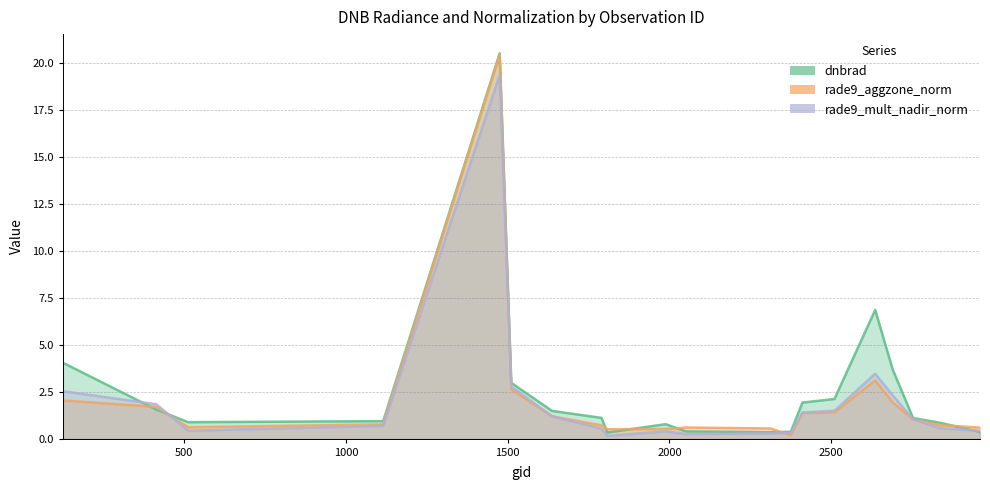

Rank the series at 2051 from lowest to highest value.

rade9_mult_nadir_norm, dnbrad, rade9_aggzone_norm